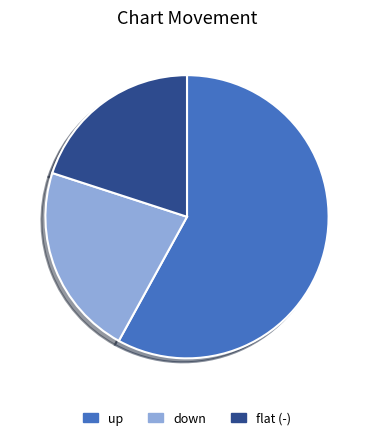

Is it true that up is 58% of the pie?

True